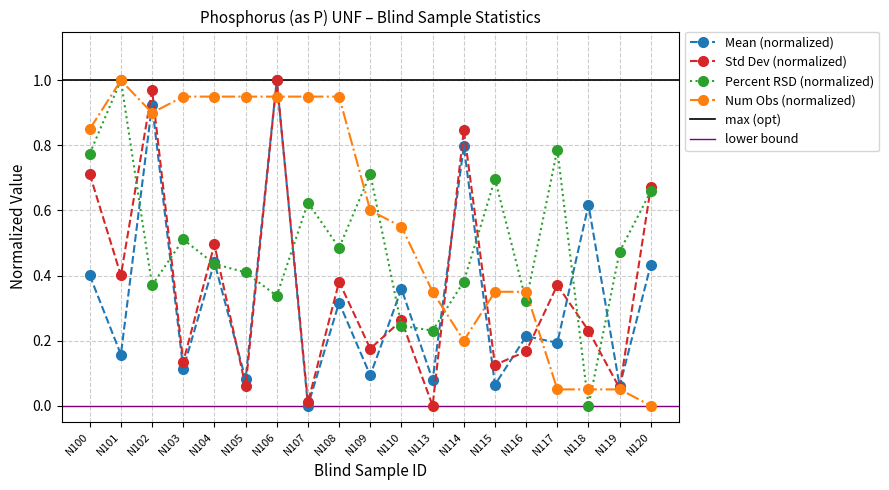

Rank the series by their average value, from highest to lowest.

Number of Observations, Percent RSD, Standard Deviation, Mean